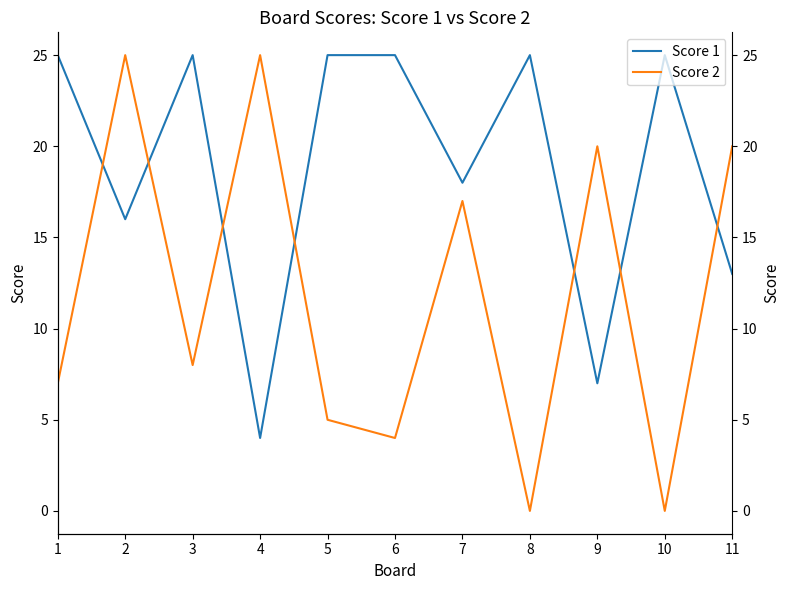

What is the lowest value of the Score 1 series?

4